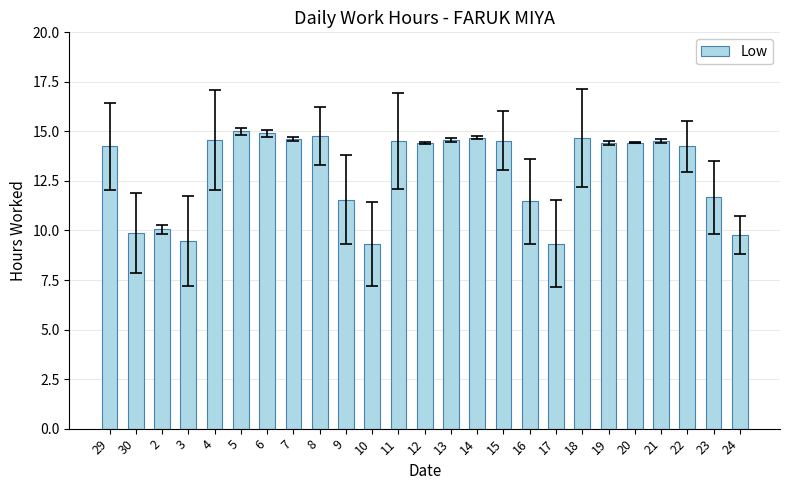

What is the difference between the maximum and minimum values?

5.7